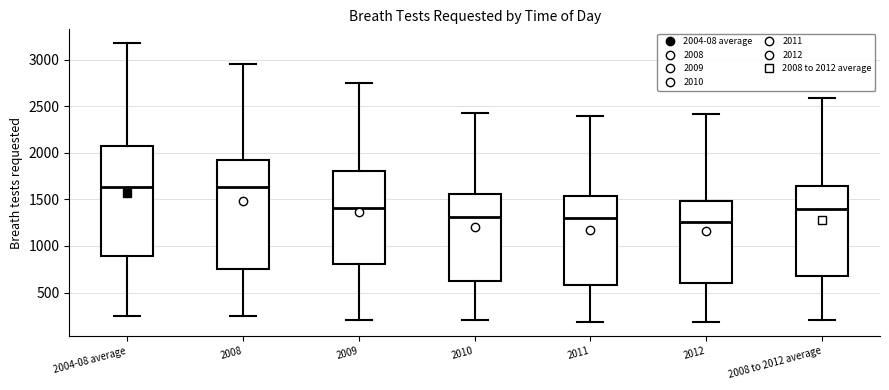

Where does the lower whisker of the box for 2008 to 2012 average end on the y-axis? The values are not printed on the chart, so give them approximately, as read against the axis.

200